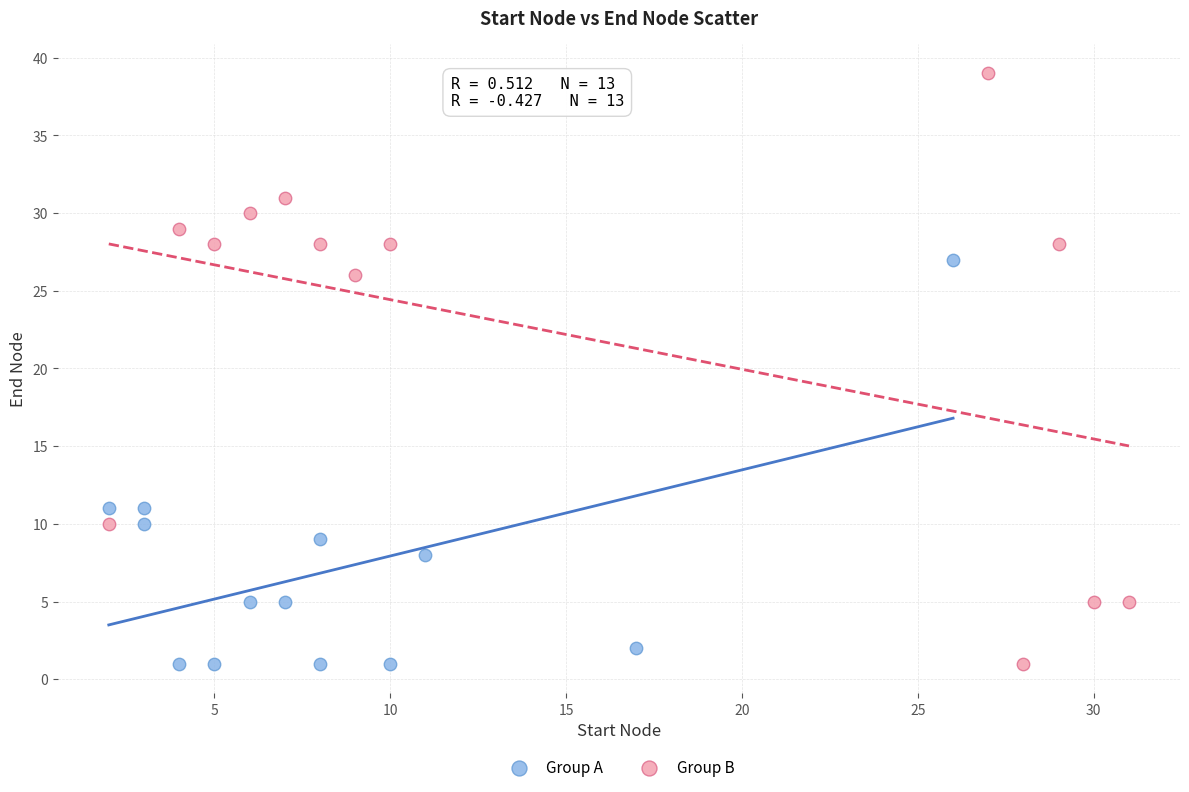

Which series has the widest spread of Y values?

Group B